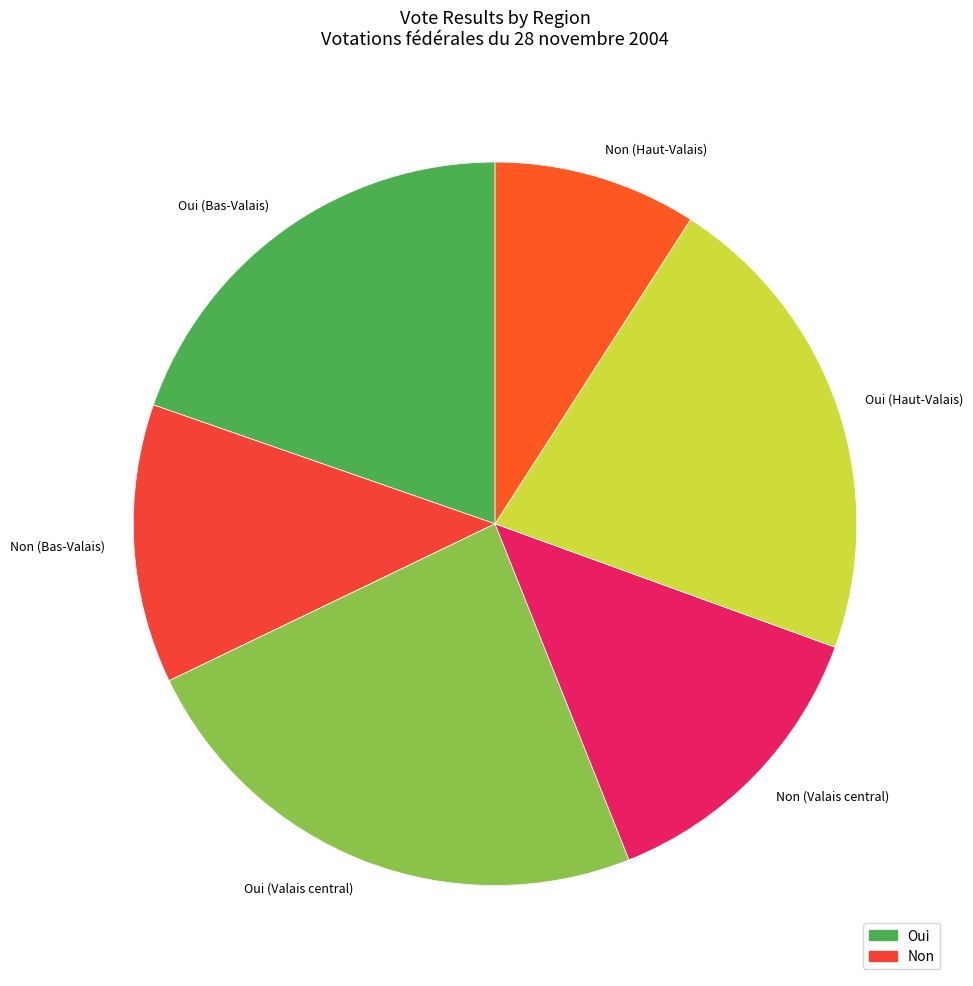

Which category has the biggest portion of the pie?

Oui (Valais central)